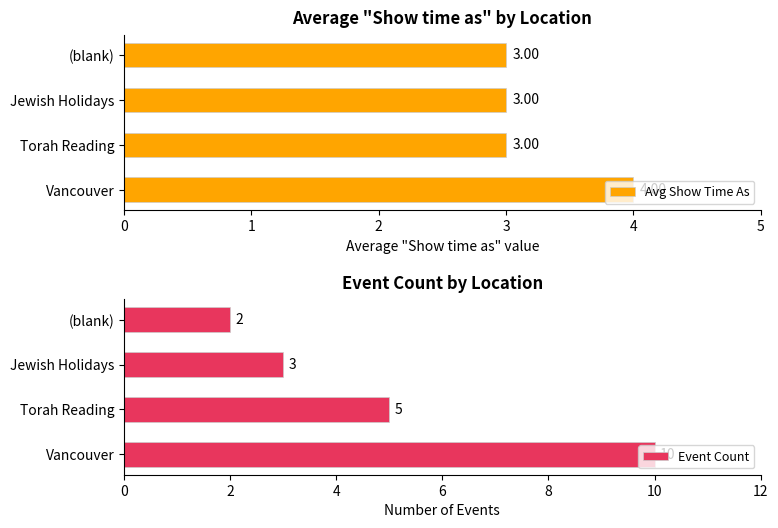

What is the minimum value shown in the chart?

2